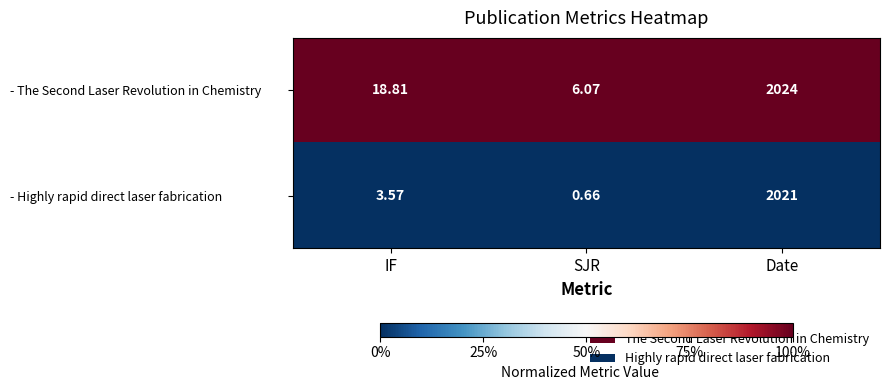

Which category has the lowest value in the - The Second Laser Revolution in Chemistry series?

SJR